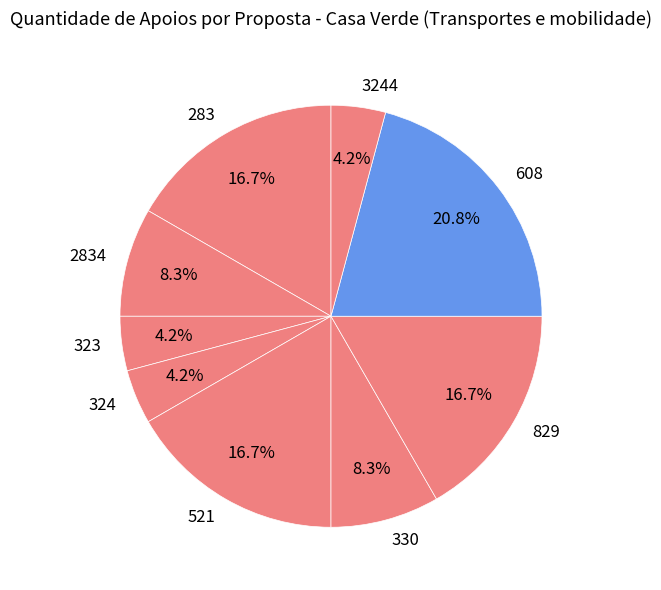

Approximately how many times larger is the value at 324 compared to 283?

0.3